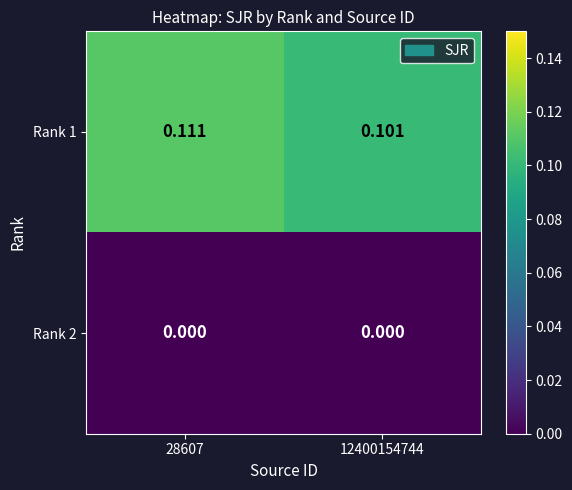

Is the value of Rank 2 at 28607 greater than the value of Rank 1 at 12400154744?

No